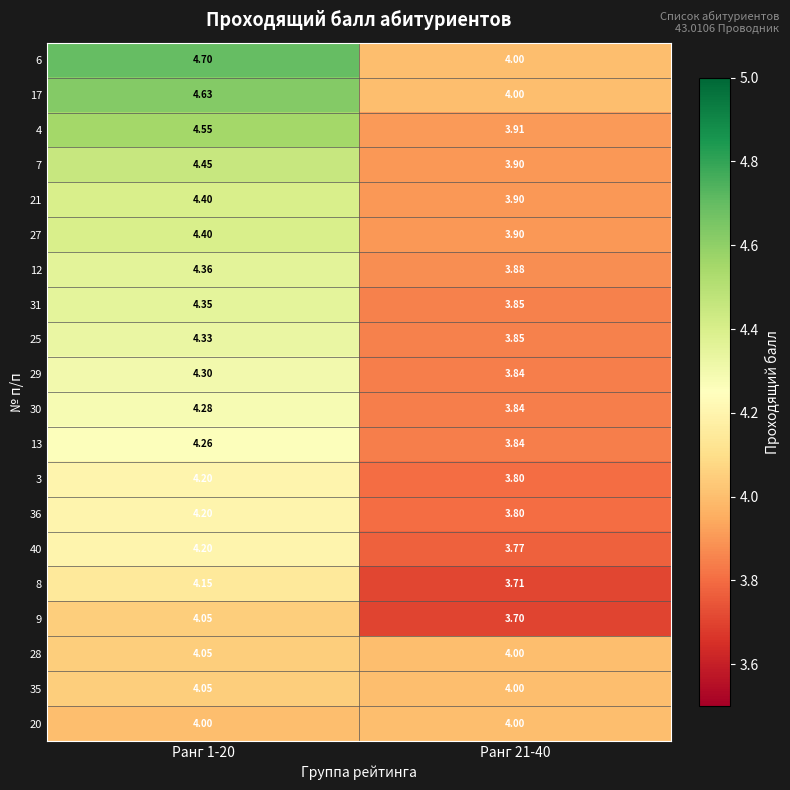

Is the value of 13 at Ранг 1-20 greater than the value of 8 at Ранг 21-40?

Yes